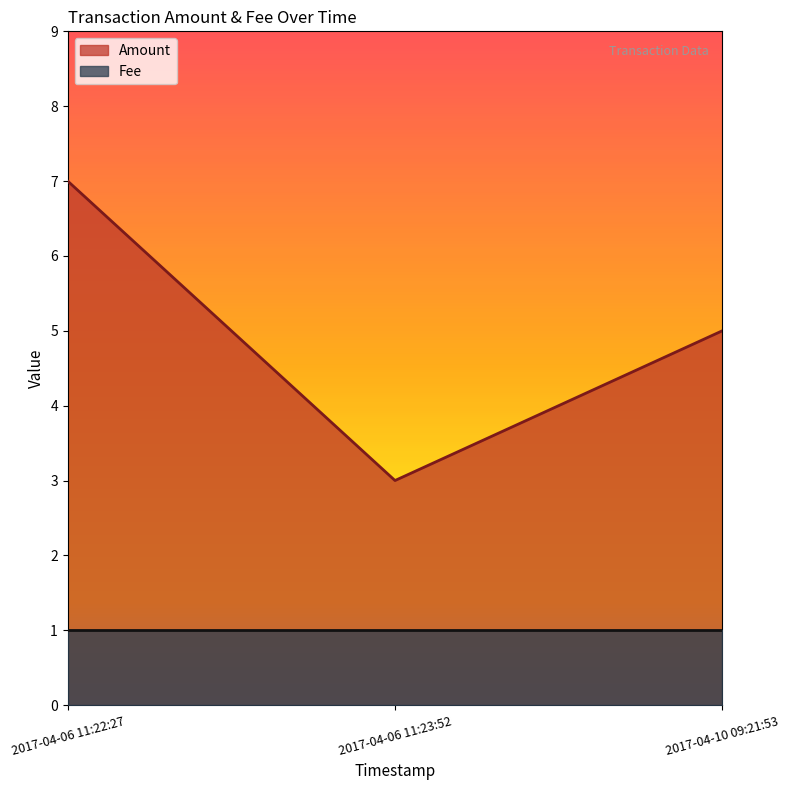

Read the value at 2017-04-06 11:22:27.

7